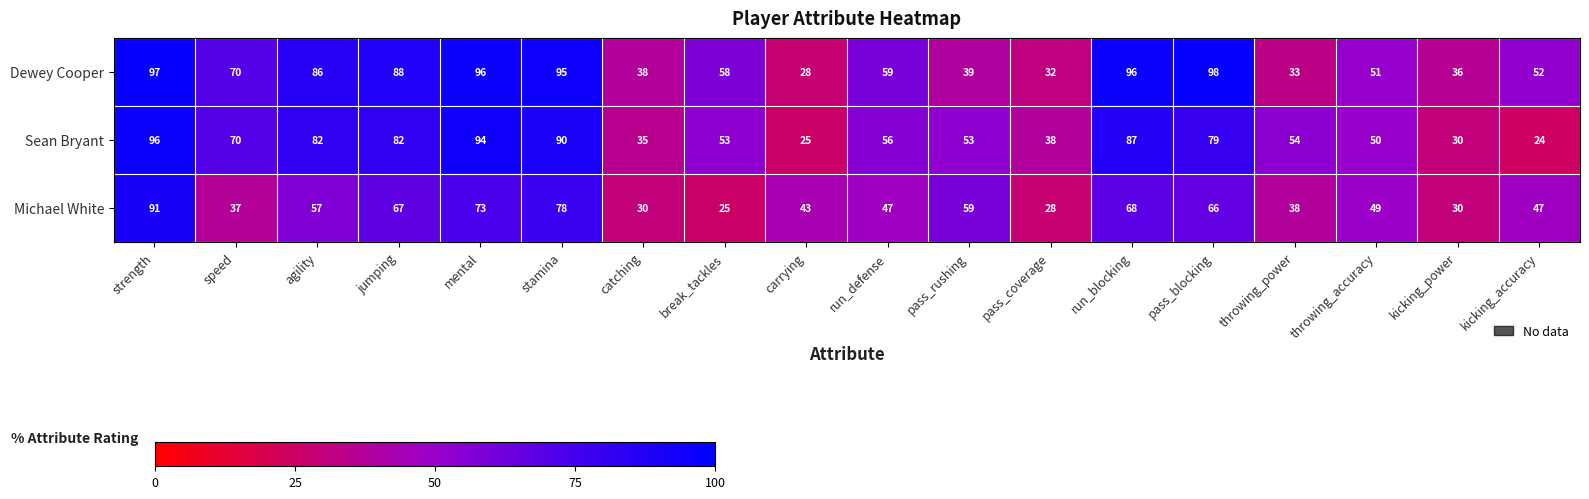

The value of Sean Bryant at kicking_accuracy is 40. True or false?

False